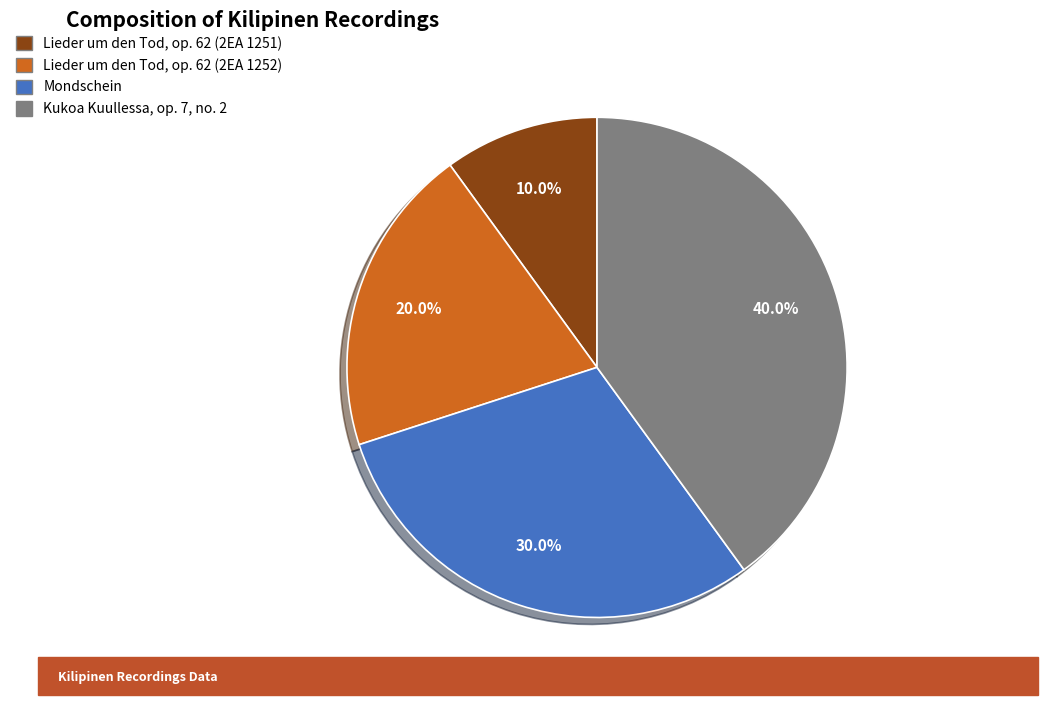

Combined, what portion of the pie is Lieder um den Tod, op. 62 (2EA 1251) and Kukoa Kuullessa, op. 7, no. 2?

50.0%